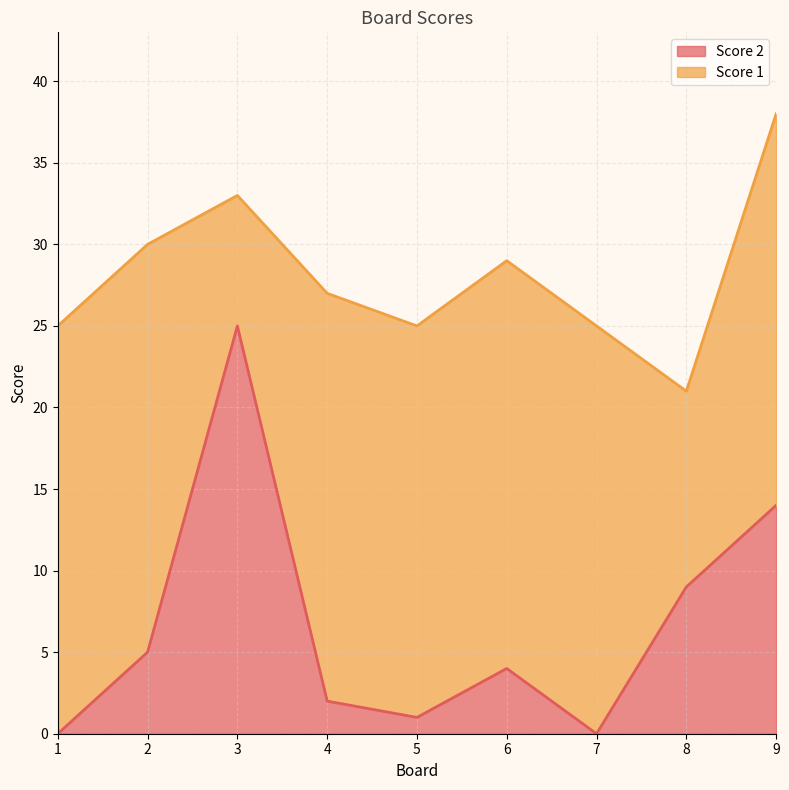

Does the chart display data point markers on the line(s)?

No